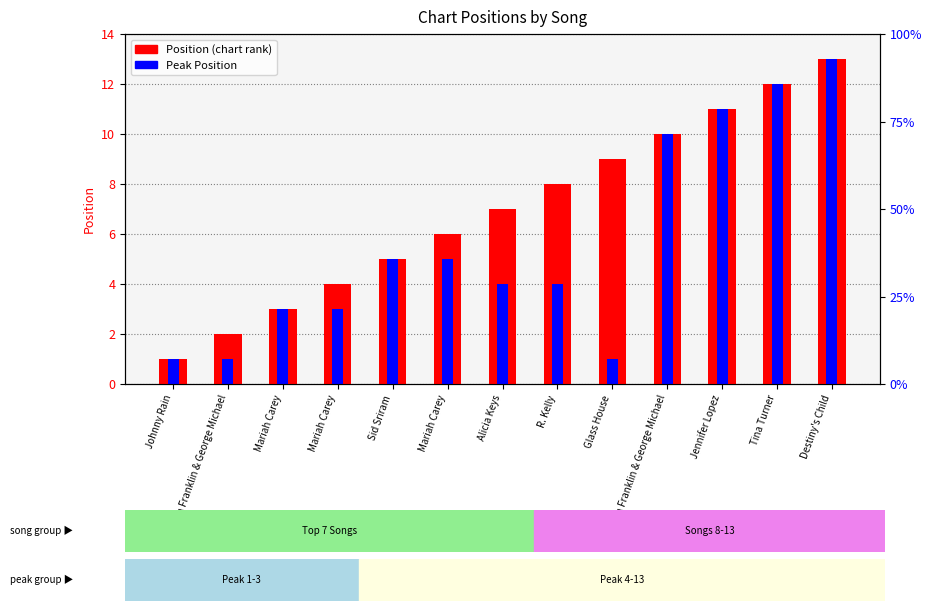

Reading left to right, list all the values displayed in this chart.

Position: 1	2	3	4	5	6	7	8	9	10	11	12	13
Peak Position: 1	1	3	3	5	5	4	4	1	10	11	12	13